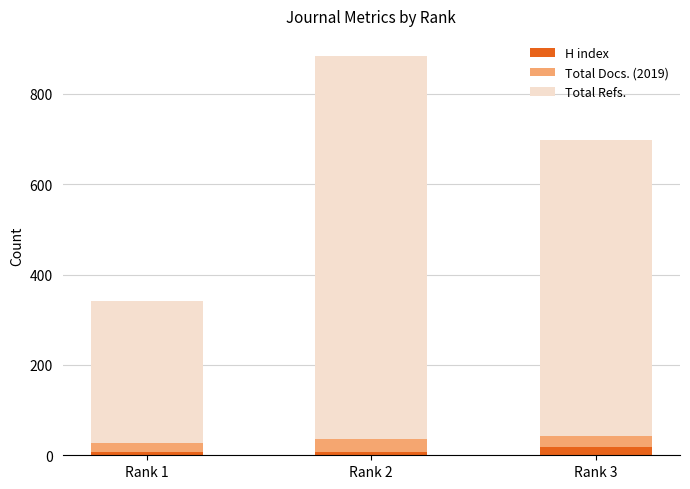

At which category is the sum across all series the highest?

Rank 2